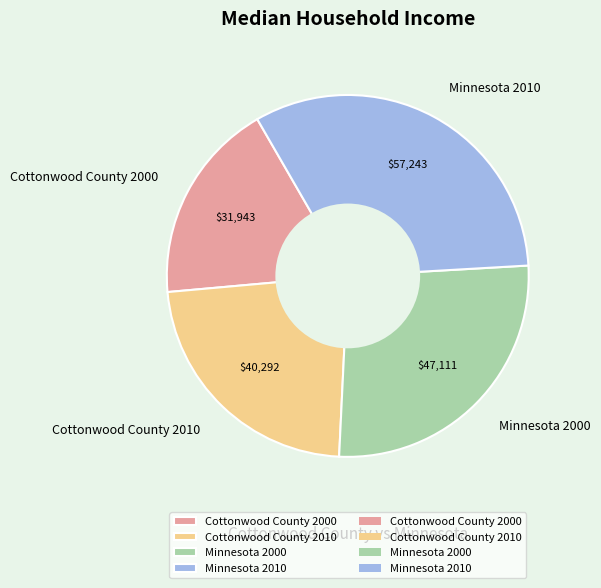

Is Cottonwood County 2010 the majority of the pie?

No